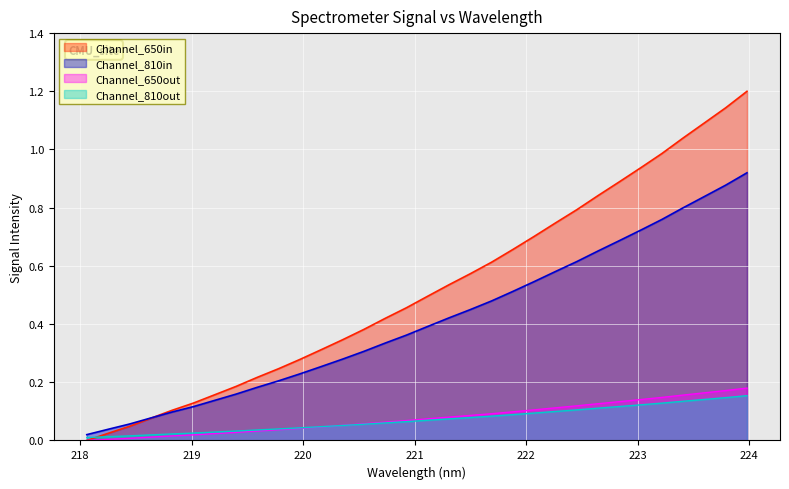

What is the label of the 4th point from the right?

223.408